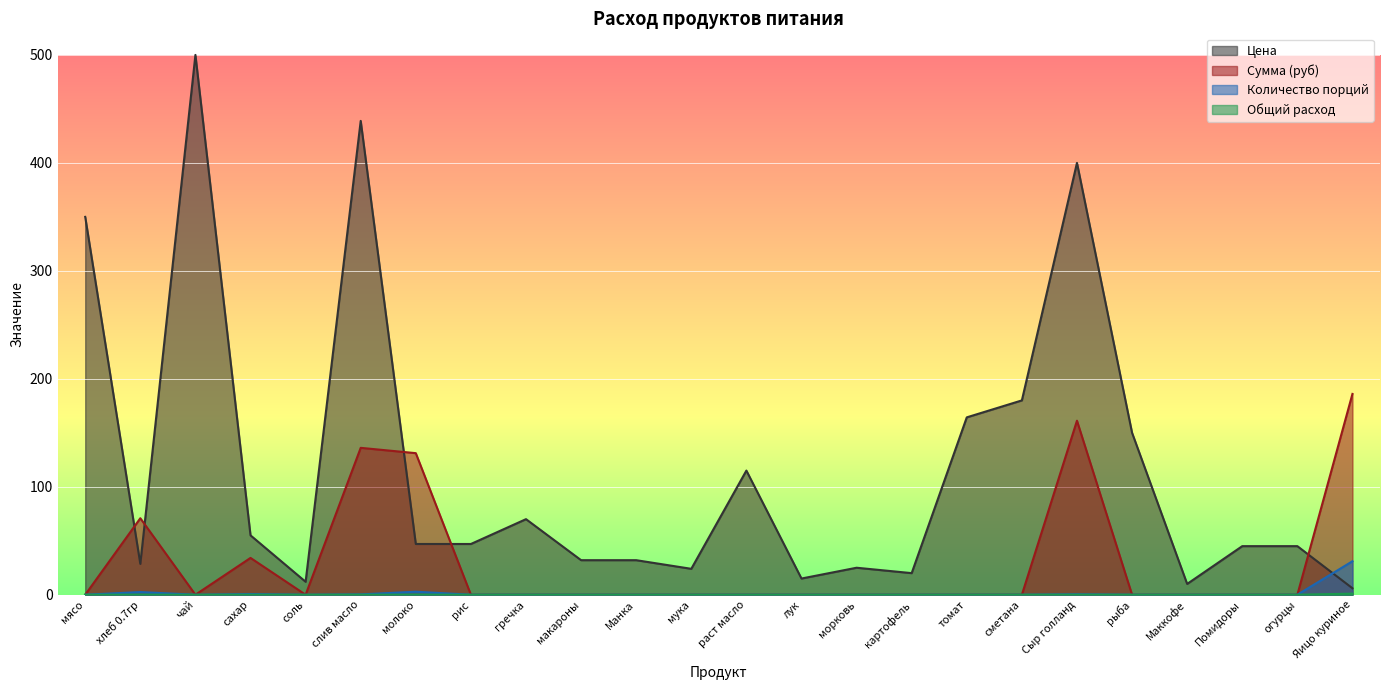

What position from the left is хлеб 0.7гр?

2